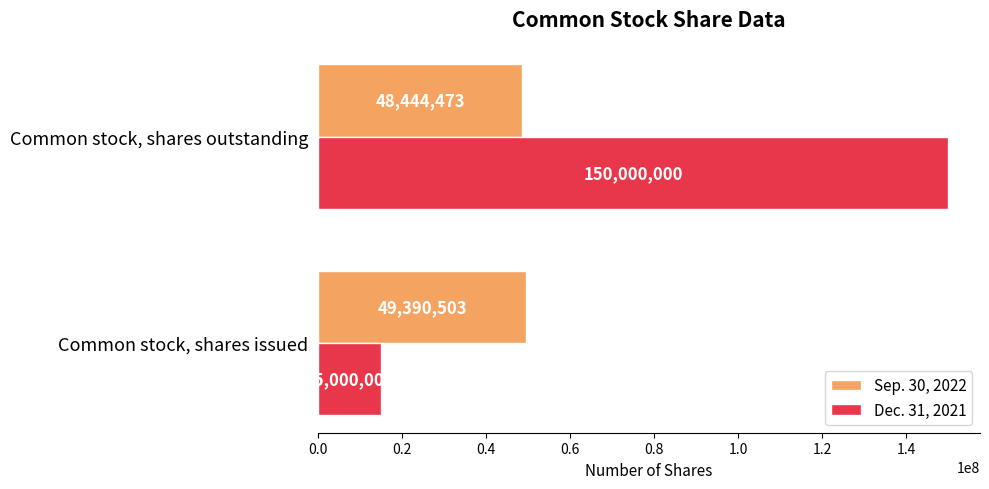

Rank the series at Common stock, shares outstanding from lowest to highest value.

Sep. 30, 2022, Dec. 31, 2021